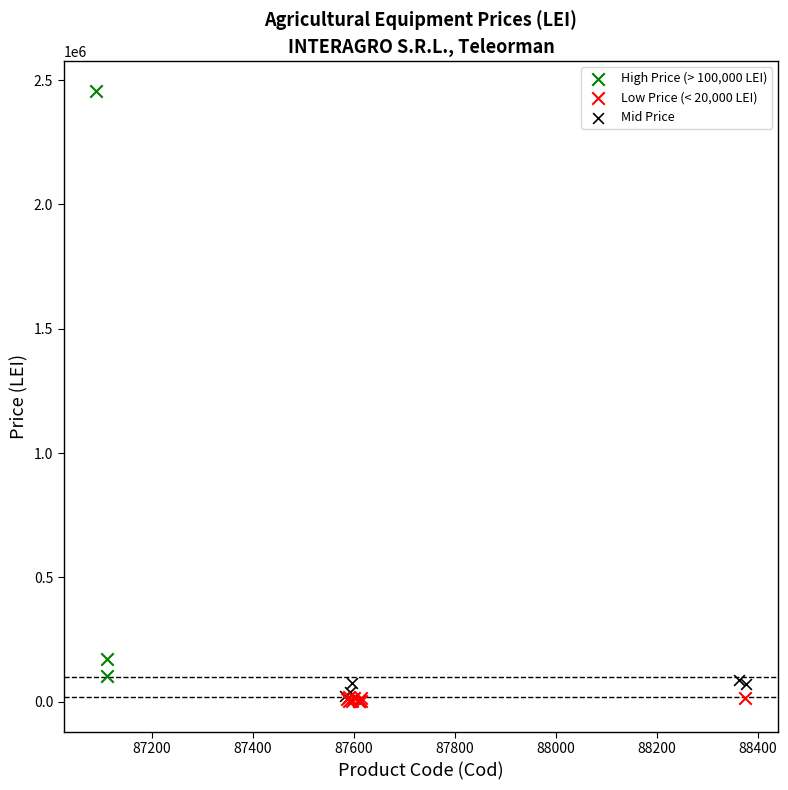

What are all the series names shown in the legend?

High Price (> 100,000 LEI), Low Price (< 20,000 LEI), Mid Price